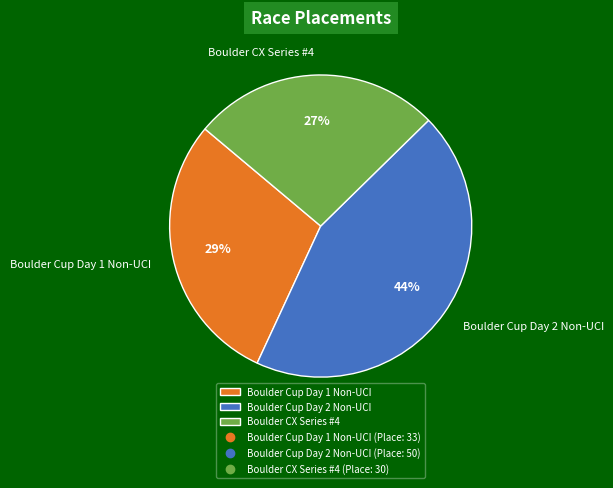

Is it true that Boulder Cup Day 2 Non-UCI is 44% of the pie?

True